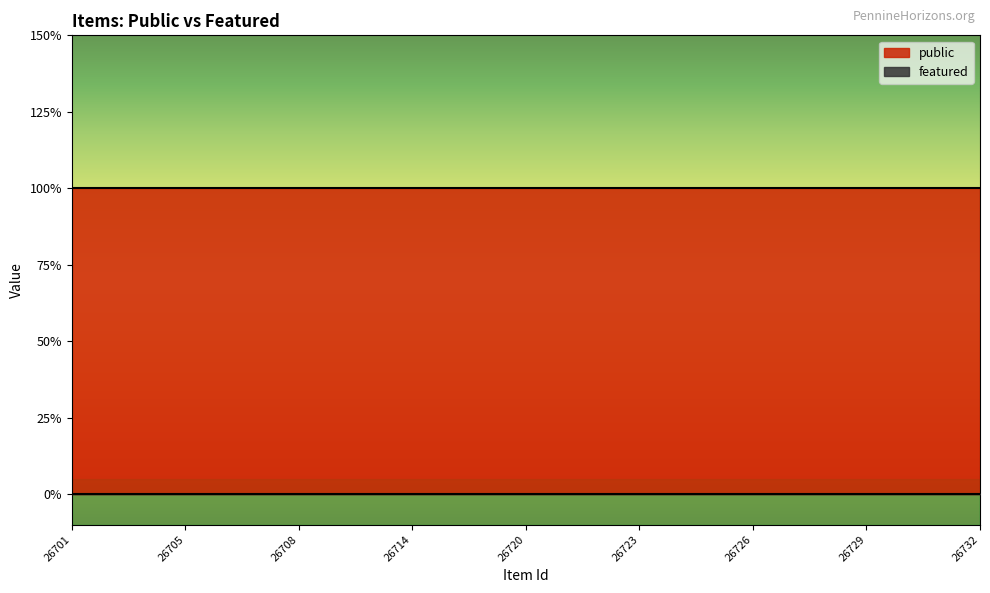

At which label does featured reach its peak?

26701